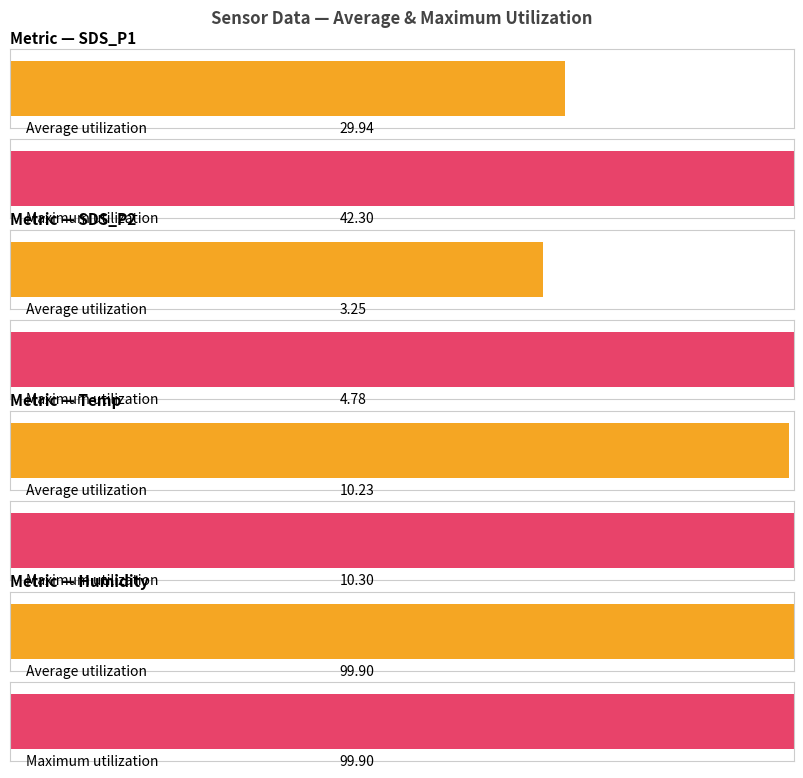

Rank the series by their maximum value, from highest to lowest.

Maximum utilization, Average utilization